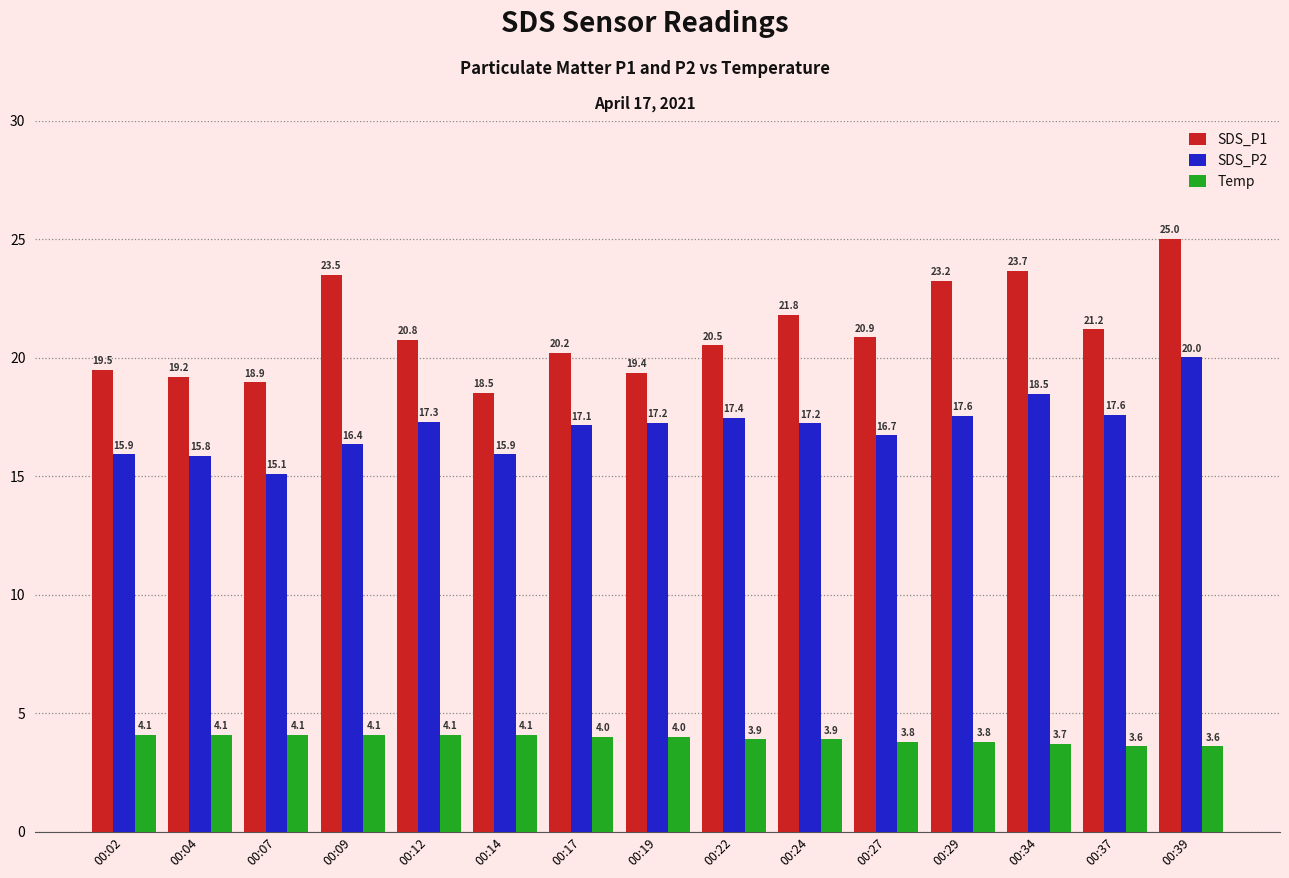

Which series has the largest total across all categories?

SDS_P1